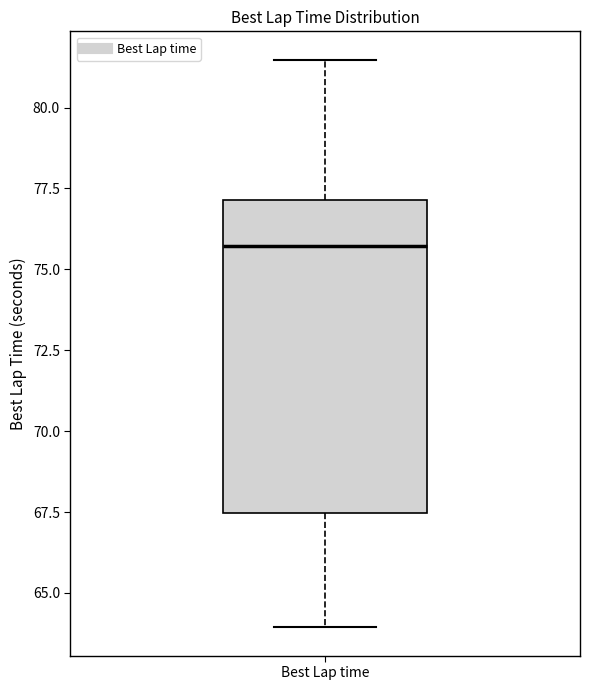

Read this box plot against the y-axis: the position of the median line, the range covered by the box, and the ends of both whiskers. The values are not printed on the chart, so give them approximately, as read against the axis.

median 75.5, box 67.5 to 77.0, whiskers 64.0 to 81.5